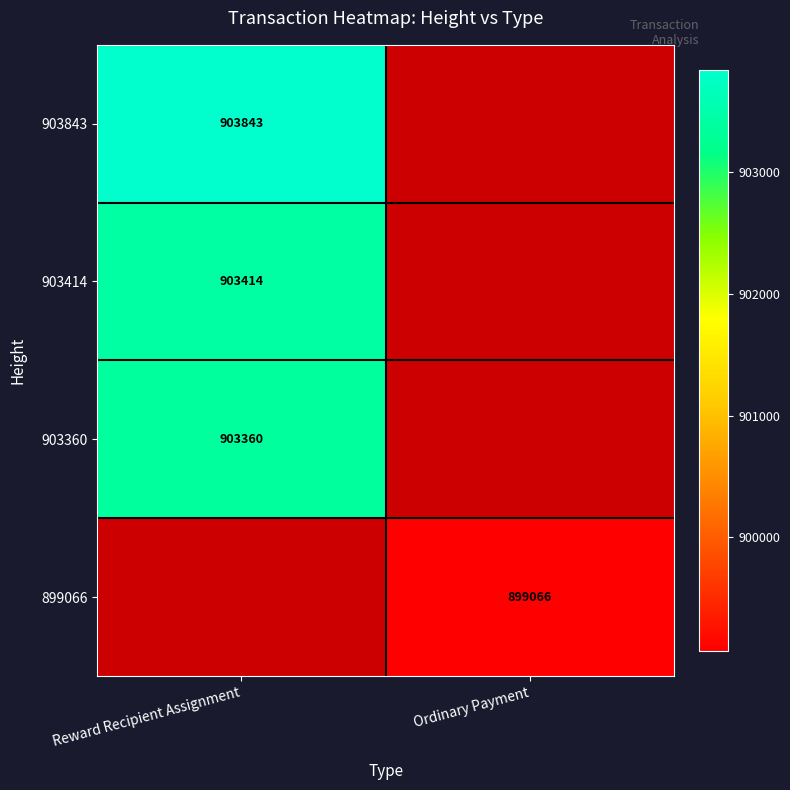

What is the maximum value shown in the chart?

903843.0